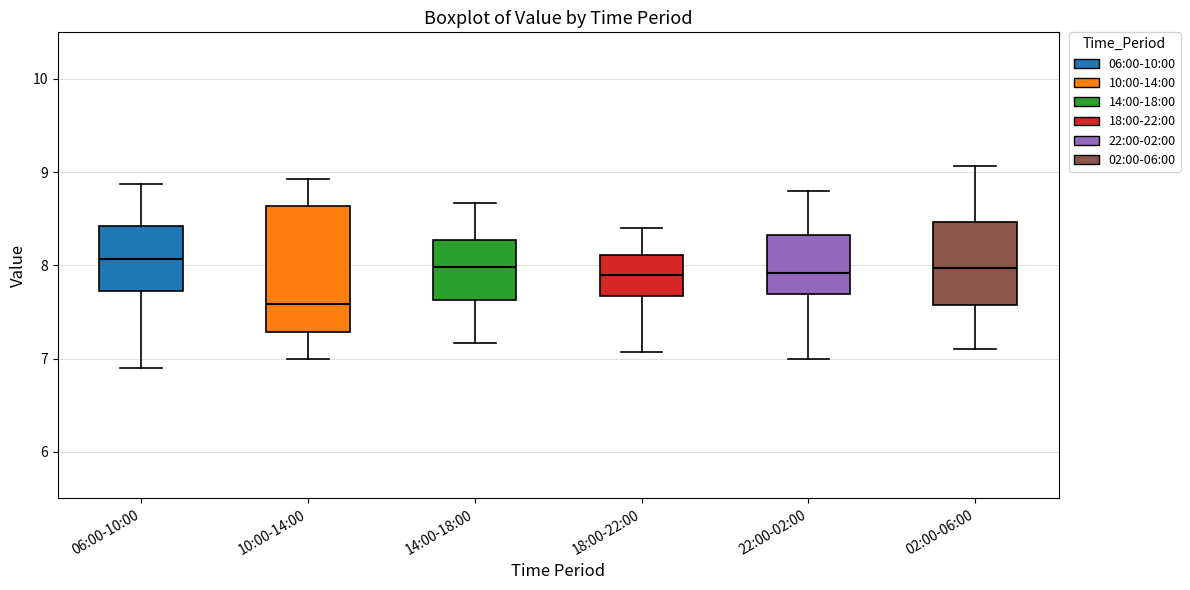

Reading left to right, read every box against the y-axis: the position of its median line, the range the box covers, and the ends of its whiskers. The values are not printed on the chart, so give them approximately, as read against the axis.

06:00-10:00: median 8.1, box 7.7 to 8.4, whiskers 6.9 to 8.9
10:00-14:00: median 7.6, box 7.3 to 8.6, whiskers 7.0 to 8.9
14:00-18:00: median 8.0, box 7.6 to 8.3, whiskers 7.2 to 8.7
18:00-22:00: median 7.9, box 7.7 to 8.1, whiskers 7.1 to 8.4
22:00-02:00: median 7.9, box 7.7 to 8.3, whiskers 7.0 to 8.8
02:00-06:00: median 8.0, box 7.6 to 8.5, whiskers 7.1 to 9.1